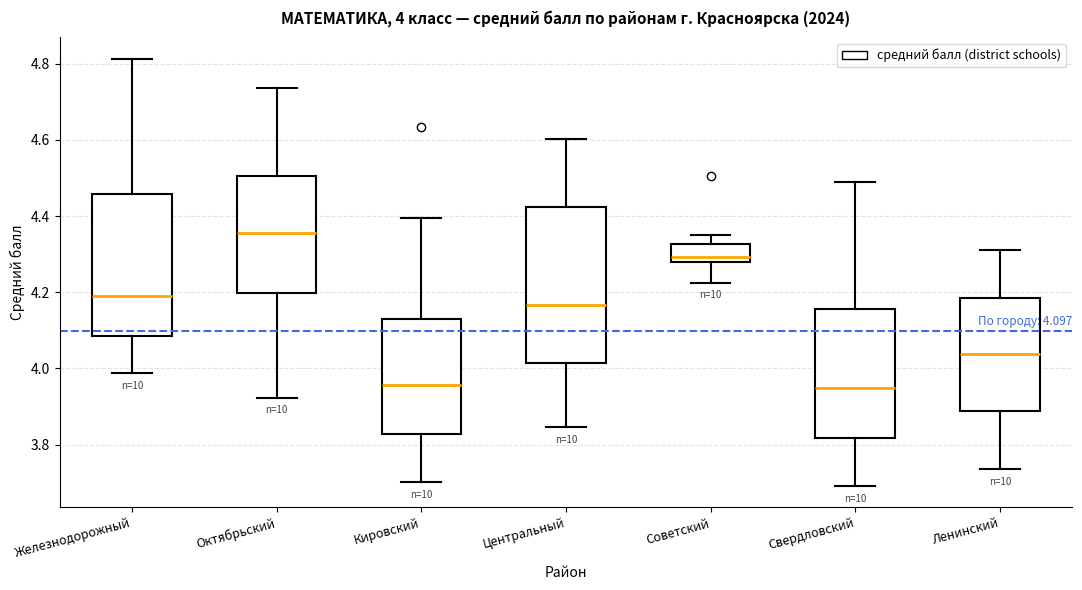

Which box's median line is the highest?

Октябрьский